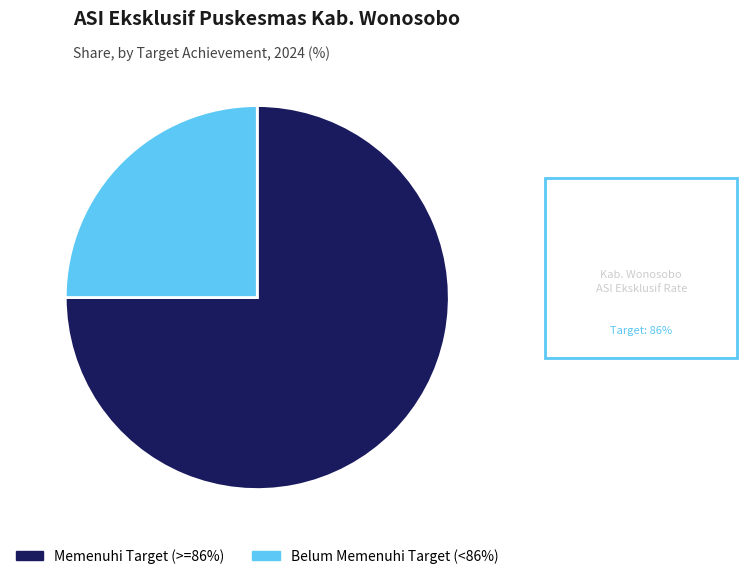

Count the number of slices in the pie.

2